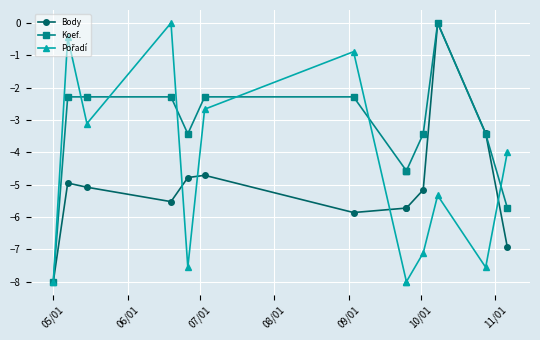

True or false: Pořadí has more than 2 points higher than both neighbors.

True